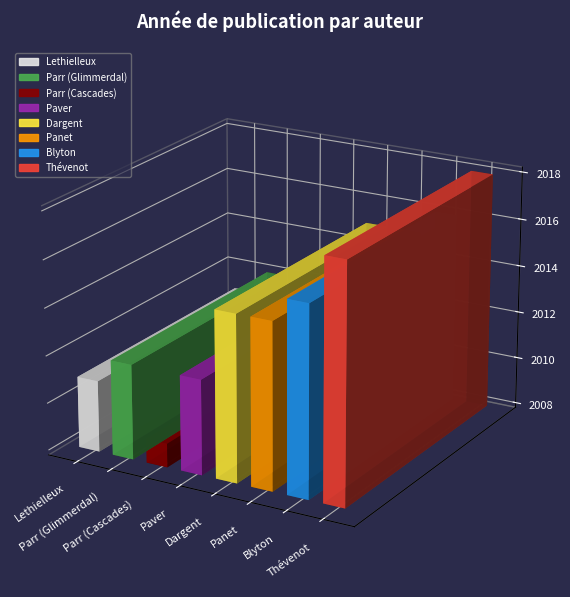

Which category has the lowest value across all series?

Parr (Cascades)